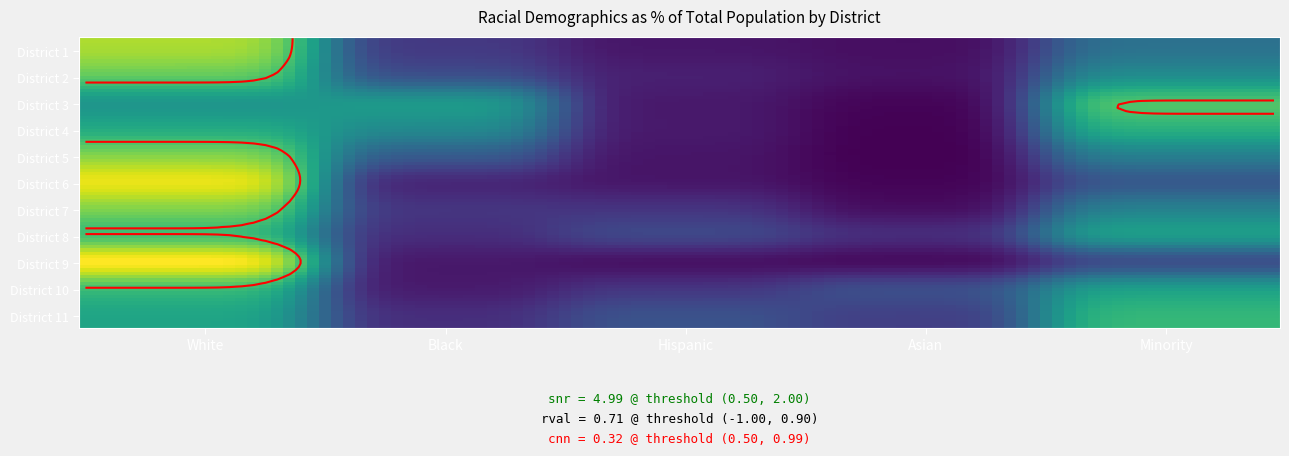

Which category has the lowest value in the District 10 series?

Black